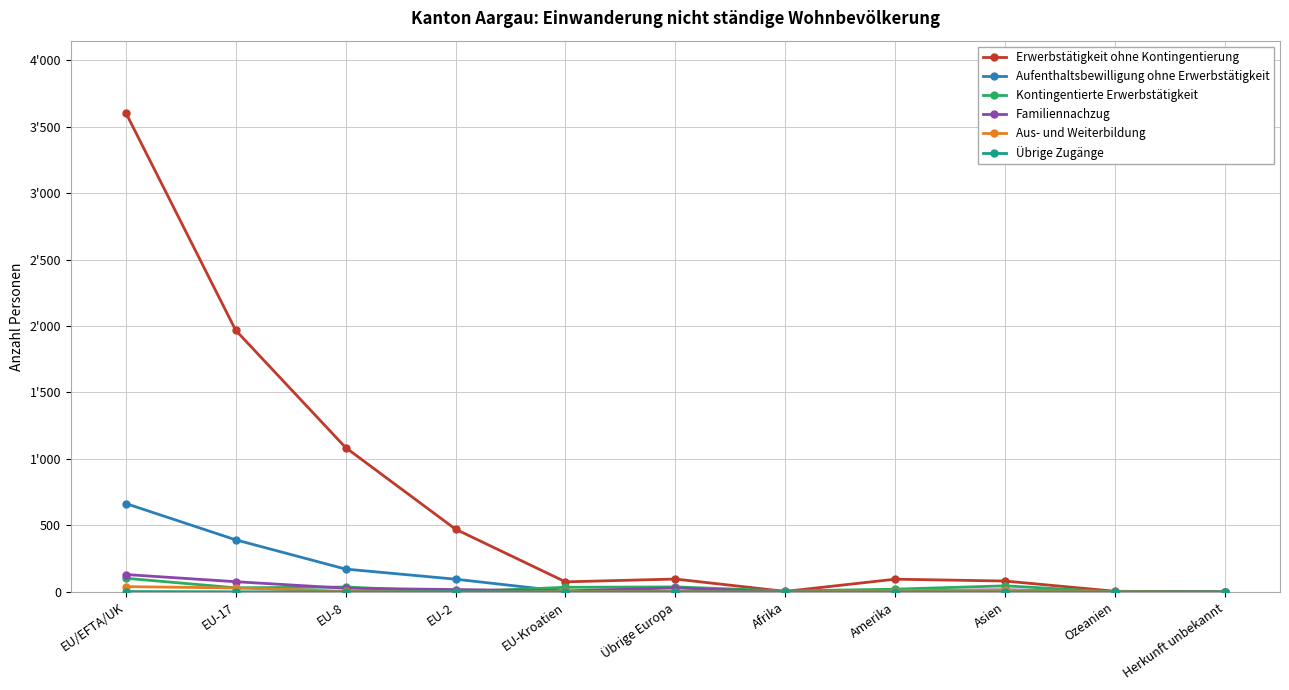

Which label corresponds to the smallest value in the chart?

Herkunft unbekannt